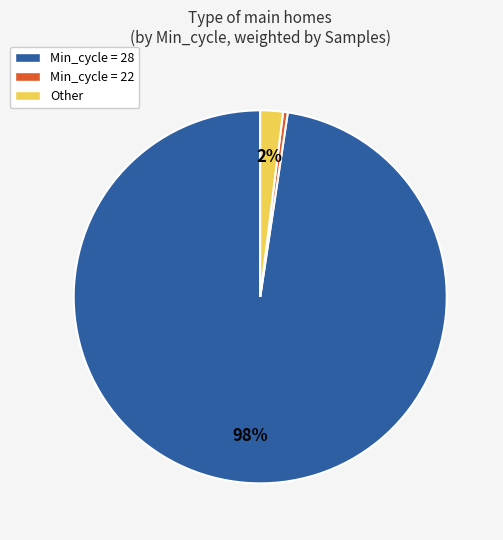

Combined, do Min_cycle = 22 and Other account for over 50%?

No